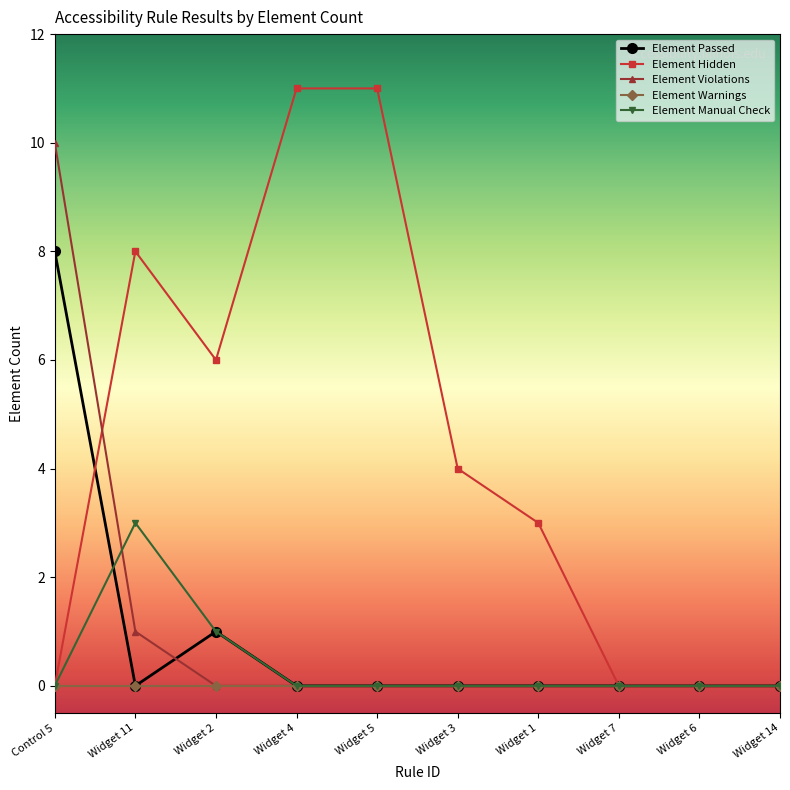

Is it true that Element Violations equals 10 at Control 5?

True